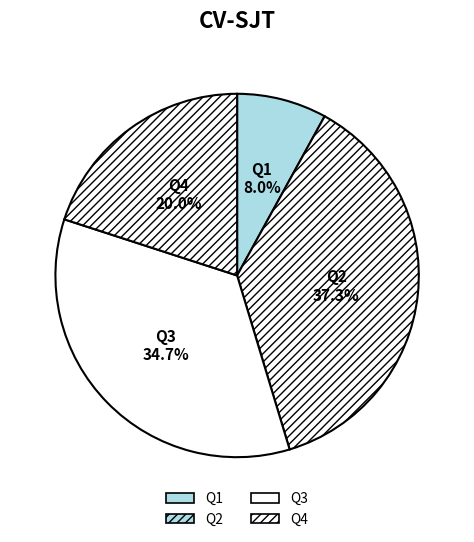

Combined, do Q3 and Q4 account for over 50%?

Yes